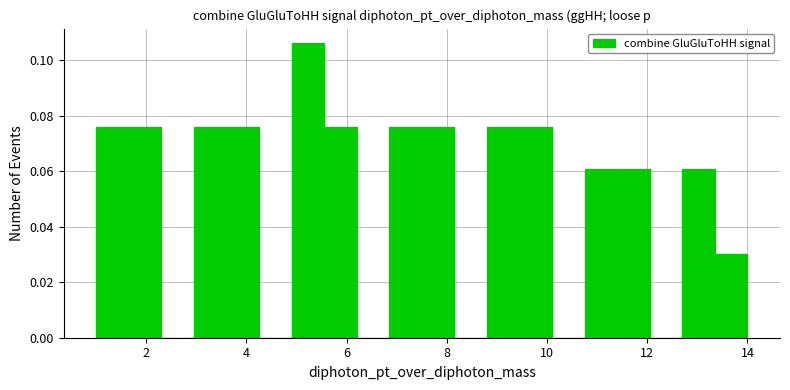

Around what value on the x-axis is the tallest bar? Give the approximate position of its centre, as read against the axis.

5.2